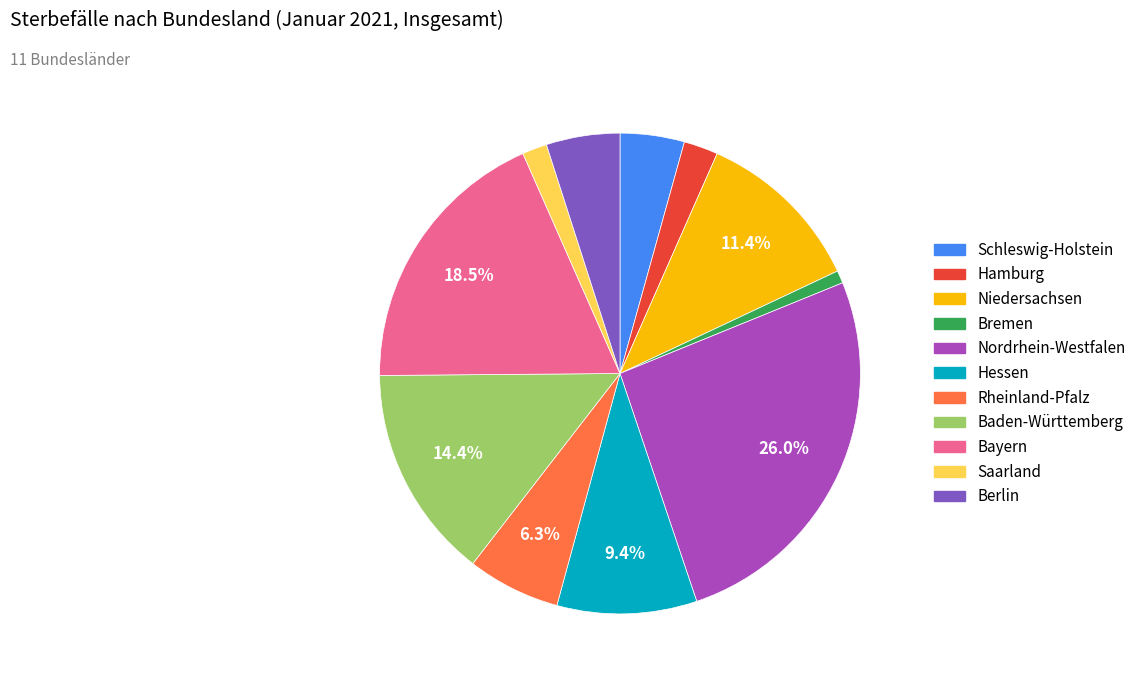

To the nearest percent, what is the combined percentage of Niedersachsen and Schleswig-Holstein?

16%